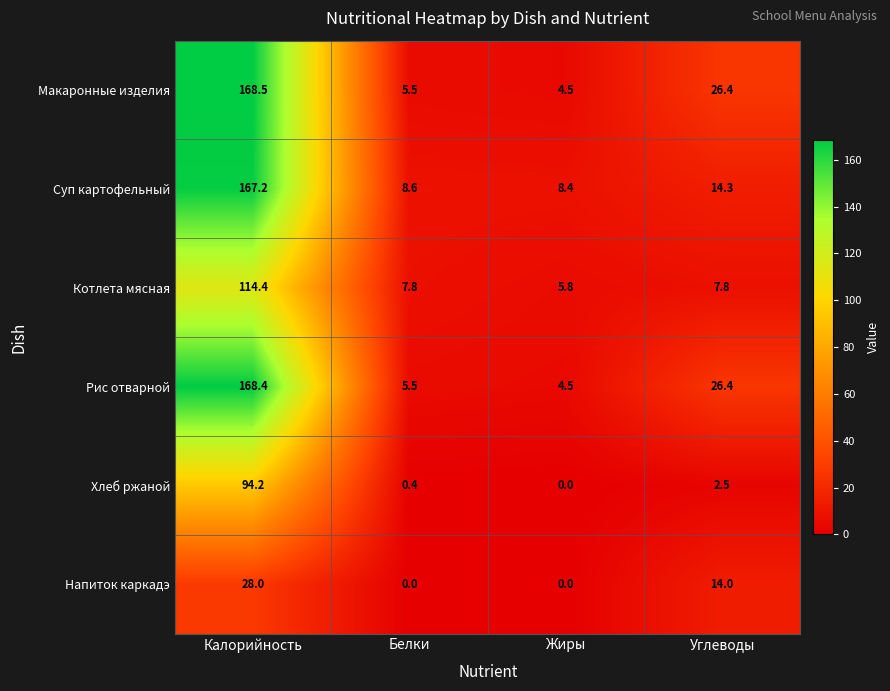

At which category is the sum across all series the highest?

Калорийность